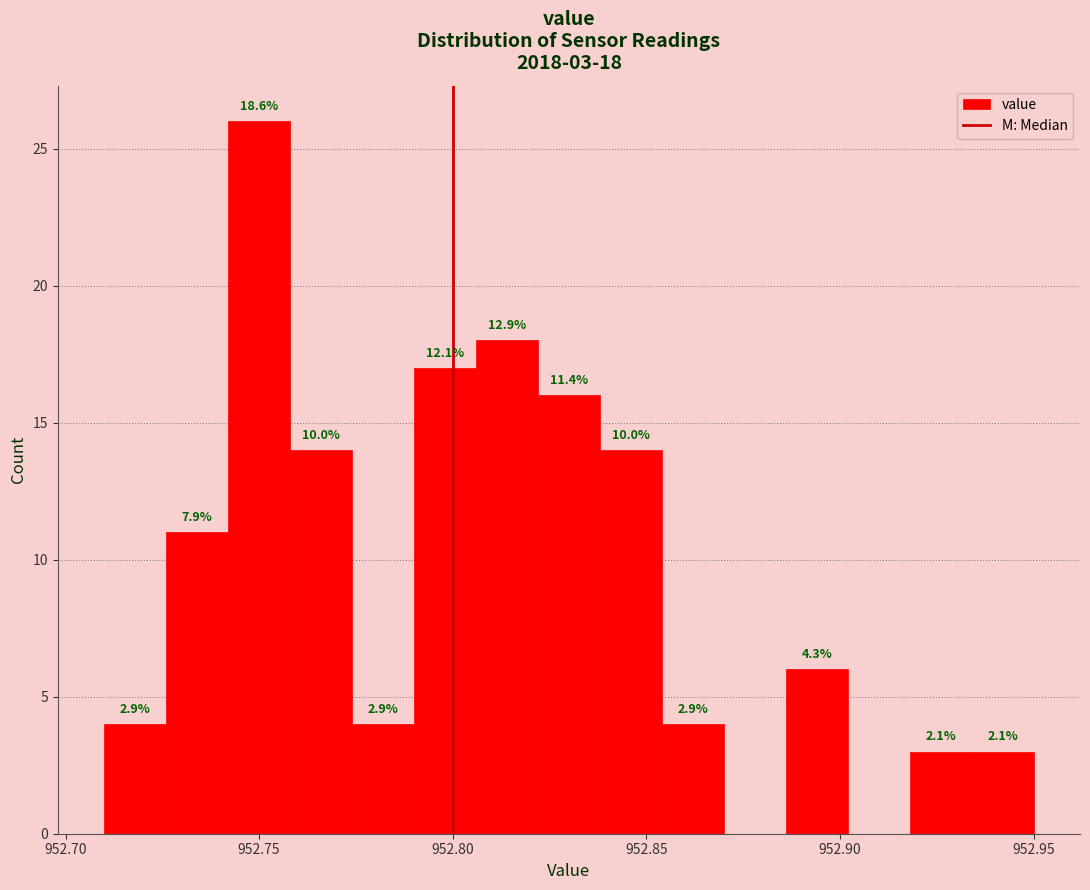

Around what value on the x-axis is the tallest bar? Give the approximate position of its centre, as read against the axis.

952.750